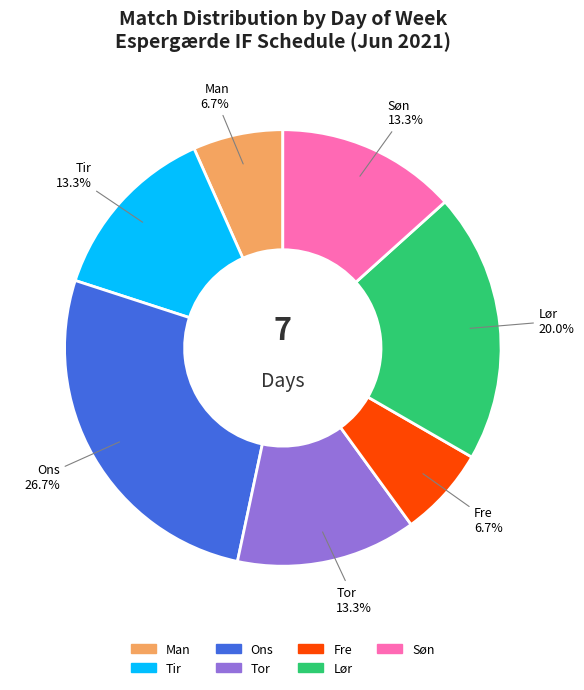

To the nearest percent, what portion does Lør represent?

20%